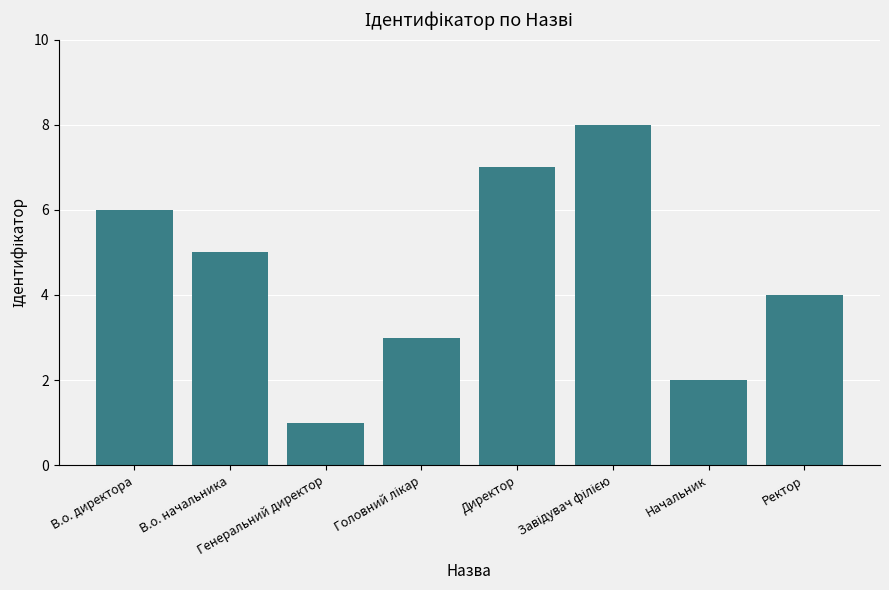

What is the maximum value shown in the chart?

8